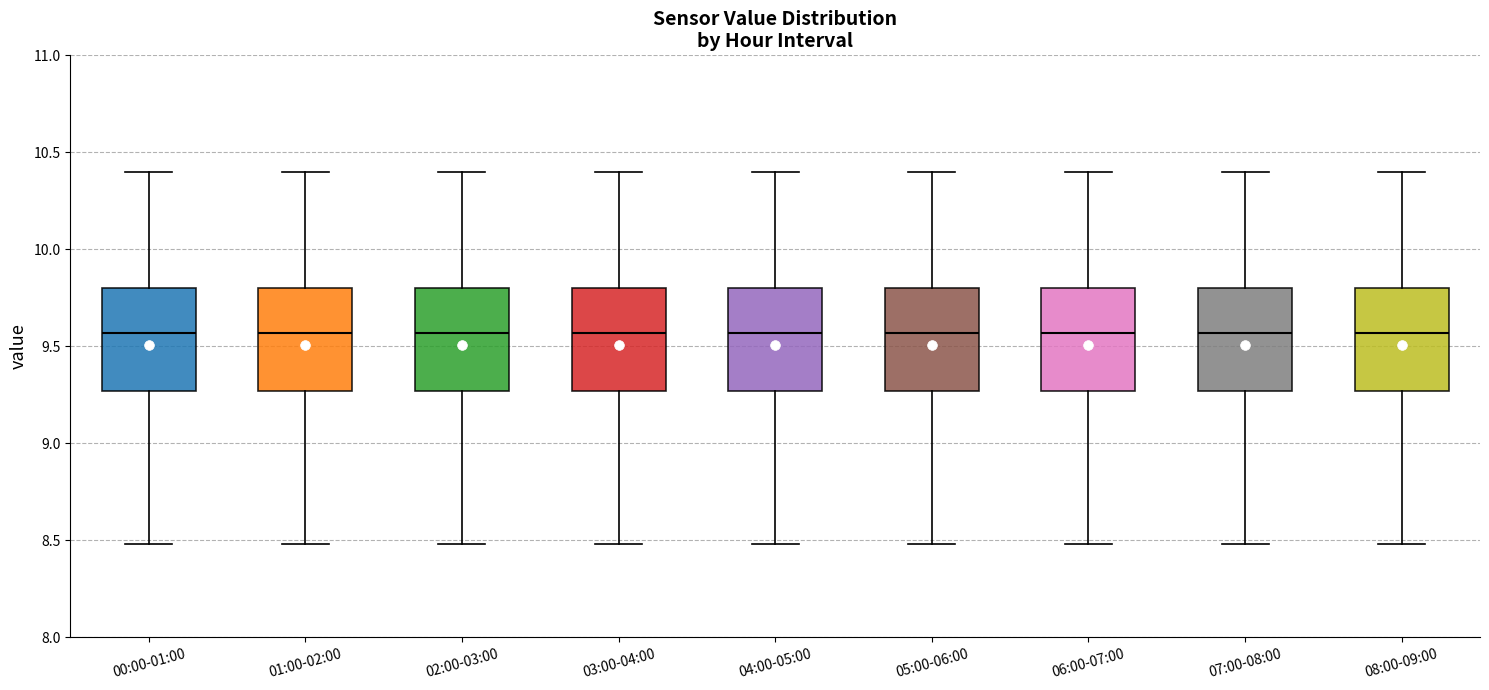

Reading left to right, read every box against the y-axis: the position of its median line, the range the box covers, and the ends of its whiskers. The values are not printed on the chart, so give them approximately, as read against the axis.

00:00-01:00: median 9.55, box 9.25 to 9.80, whiskers 8.50 to 10.40
01:00-02:00: median 9.55, box 9.25 to 9.80, whiskers 8.50 to 10.40
02:00-03:00: median 9.55, box 9.25 to 9.80, whiskers 8.50 to 10.40
03:00-04:00: median 9.55, box 9.25 to 9.80, whiskers 8.50 to 10.40
04:00-05:00: median 9.55, box 9.25 to 9.80, whiskers 8.50 to 10.40
05:00-06:00: median 9.55, box 9.25 to 9.80, whiskers 8.50 to 10.40
06:00-07:00: median 9.55, box 9.25 to 9.80, whiskers 8.50 to 10.40
07:00-08:00: median 9.55, box 9.25 to 9.80, whiskers 8.50 to 10.40
08:00-09:00: median 9.55, box 9.25 to 9.80, whiskers 8.50 to 10.40